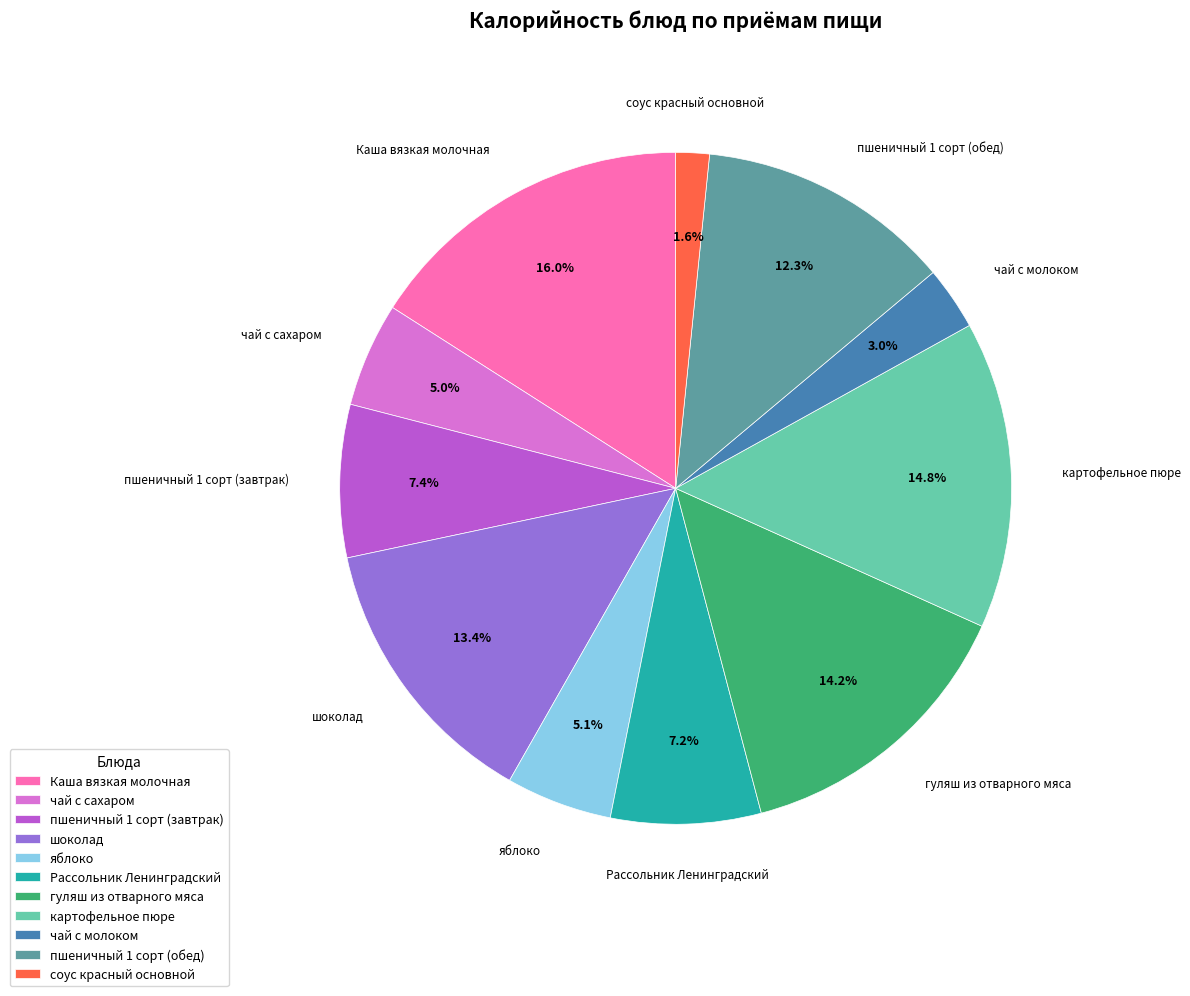

Is there any slice that represents more than half of the pie?

No